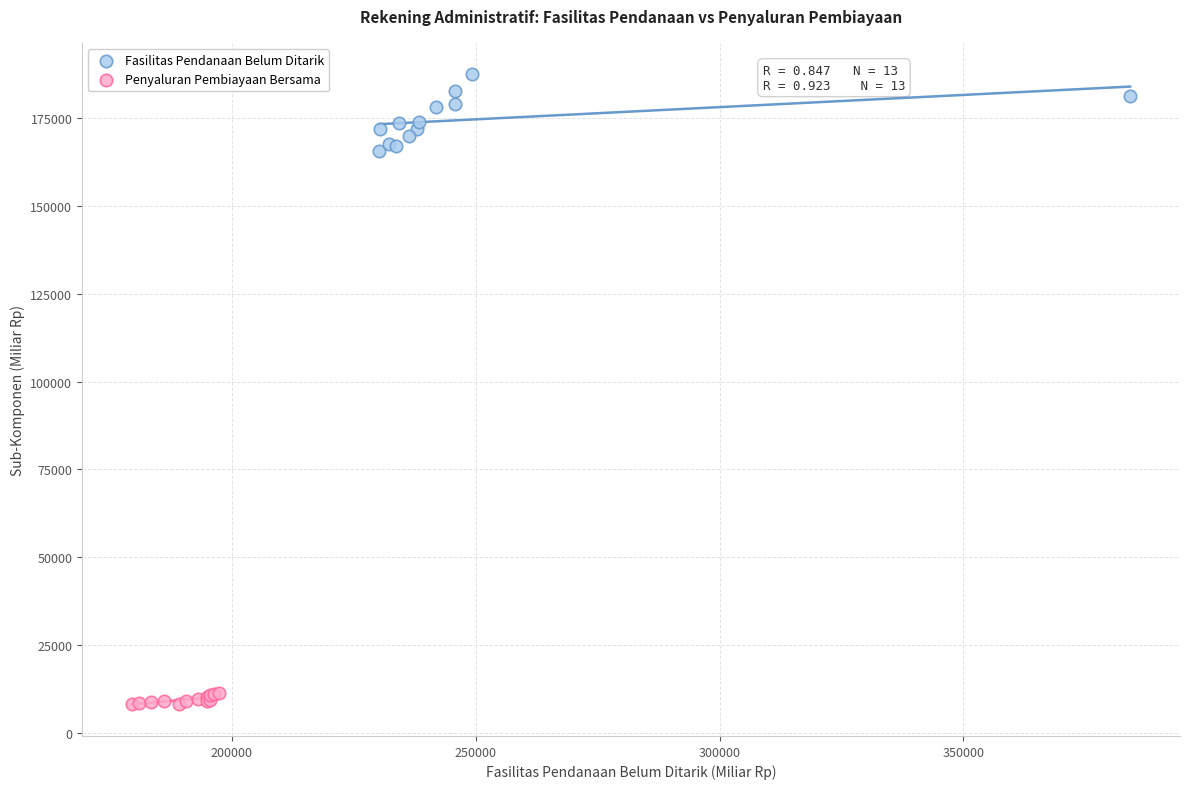

What are all the series names shown in the legend?

Fasilitas Pendanaan Belum Ditarik, Penyaluran Pembiayaan Bersama